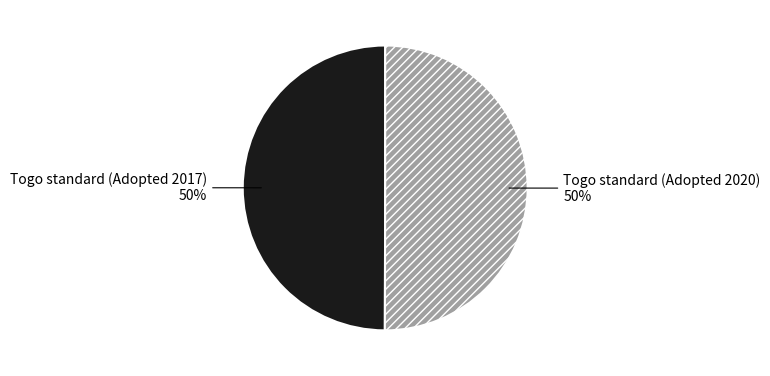

Is it true that Togo standard (Adopted 2020) is 61% of the pie?

False